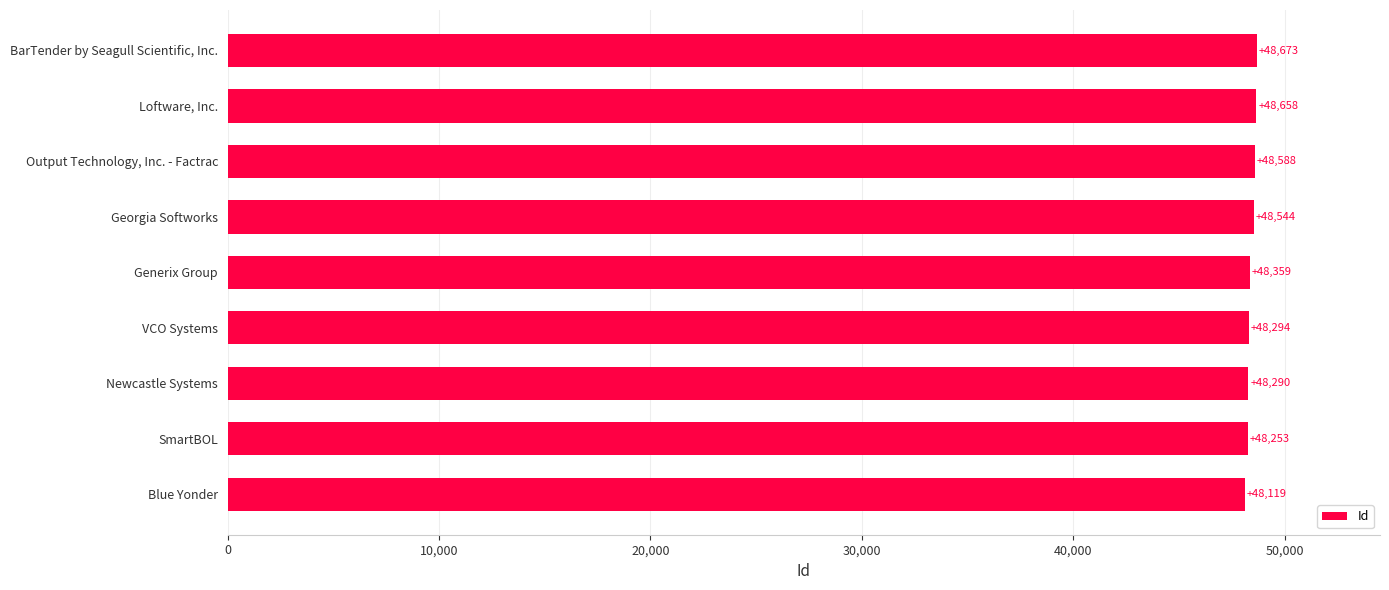

Count the number of data series in this chart.

1